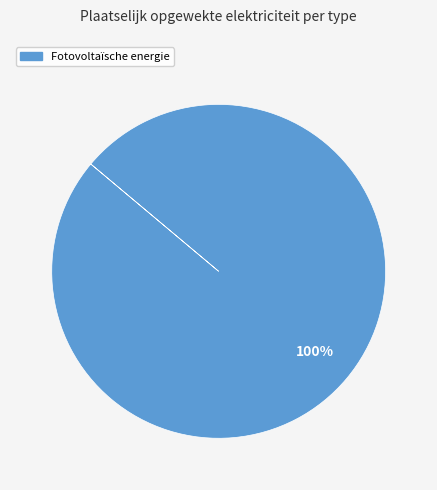

The Fotovoltaïsche energie slice represents 87% of the pie. True or false?

False